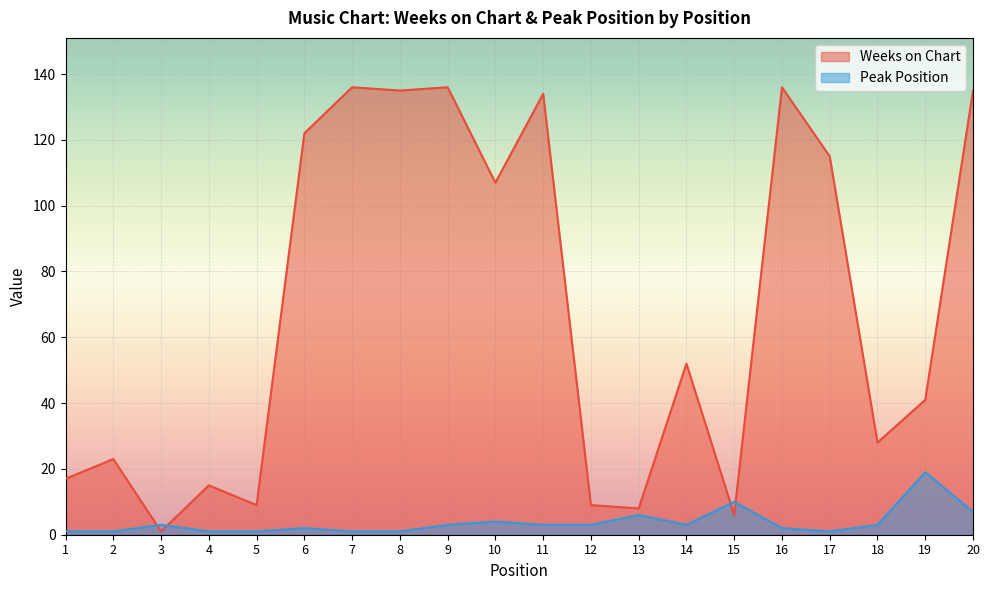

Where is Peak Position nearest to the value 10?

15